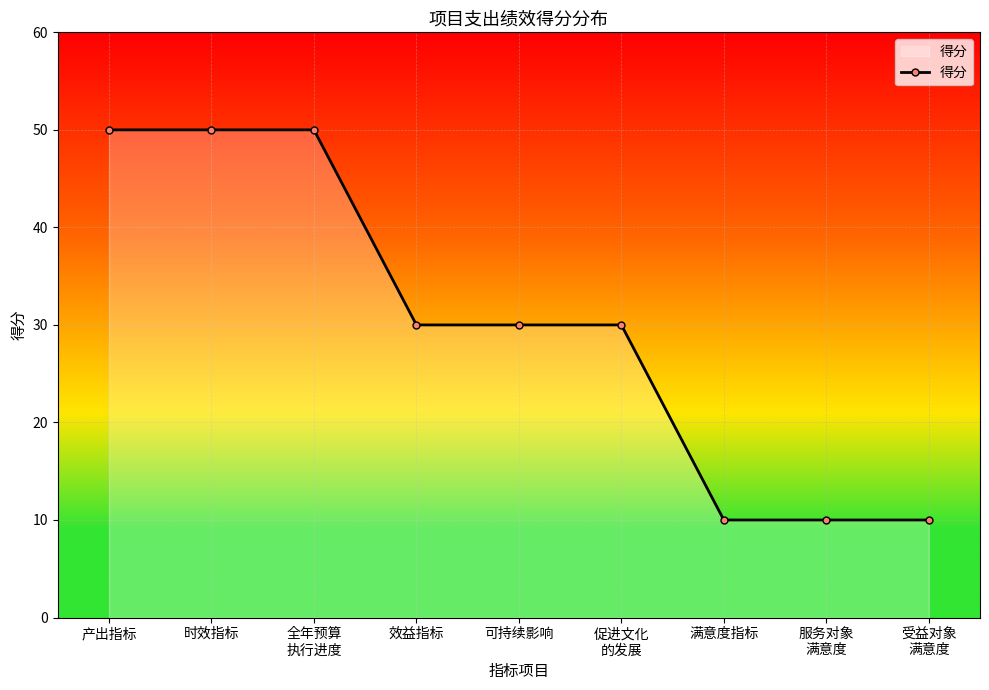

Count the values in the range 10 to 50.

9